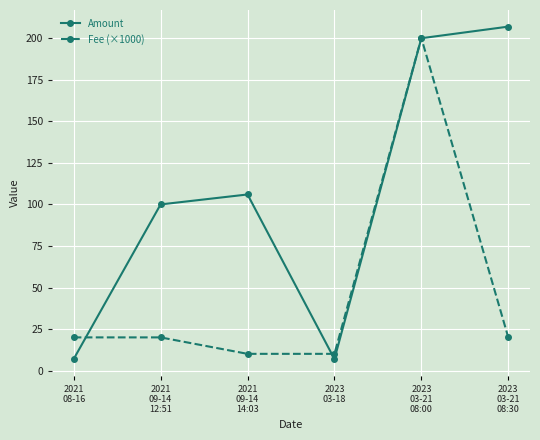

Which series has the largest range (max minus min)?

Amount